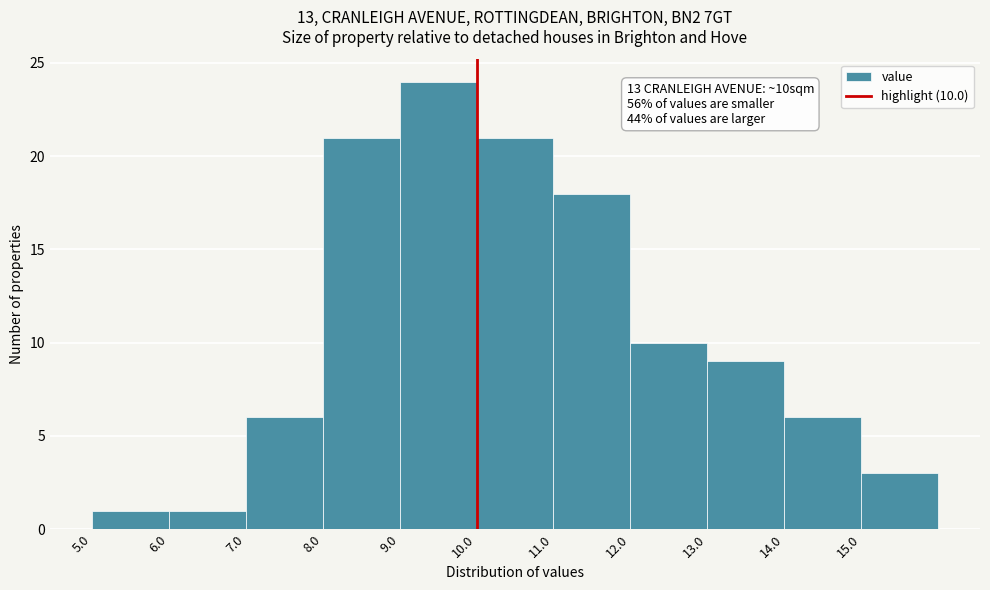

Which range on the x-axis has the tallest bar?

9 to 10